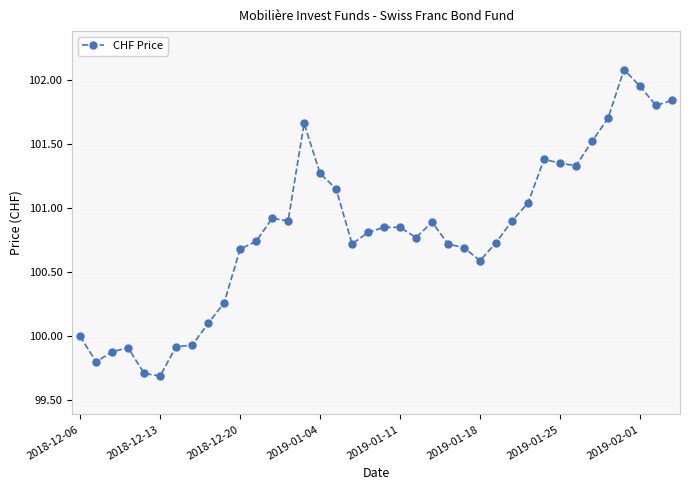

True or false: the data has more than 0 interior local peaks.

True